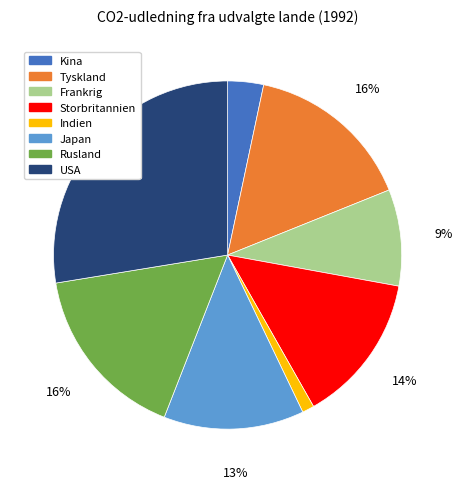

Combined, do Storbritannien and Japan account for over 50%?

No